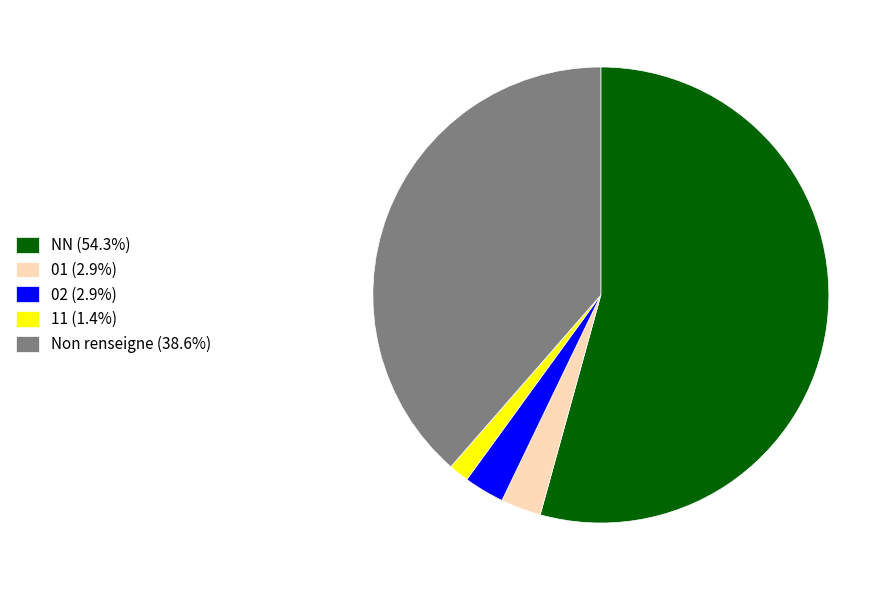

What is the ratio of the value at NN (54.3%) to the value at 01 (2.9%)?

19.0